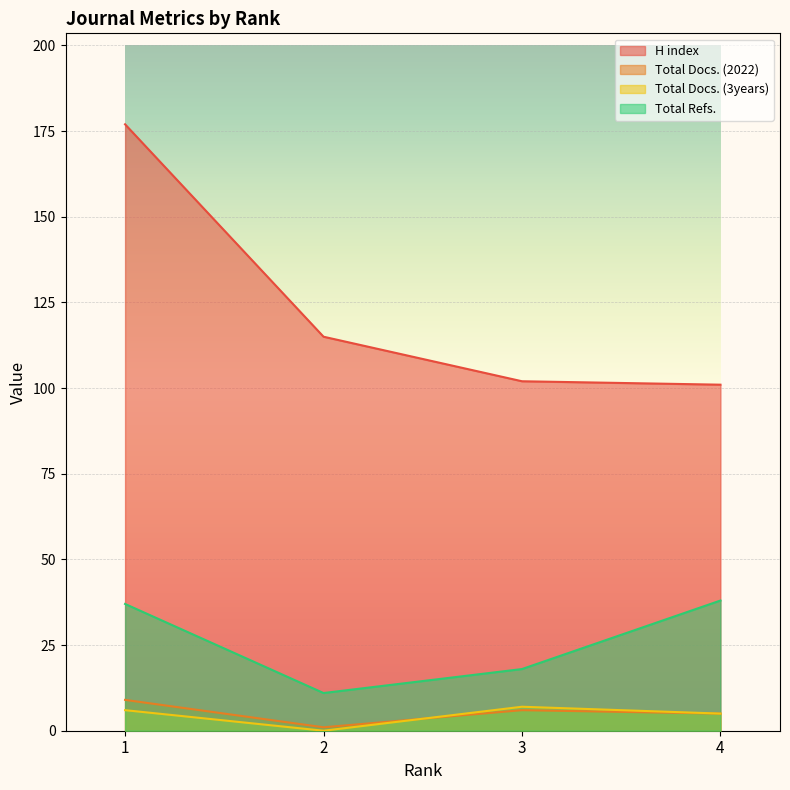

Which series has the largest range (max minus min)?

H index